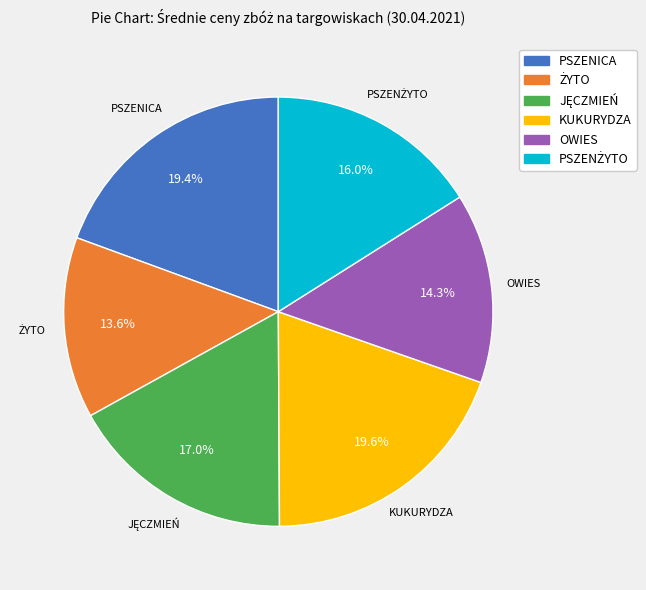

To the nearest percent, what is the difference between the PSZENICA and OWIES slice percentages?

5%